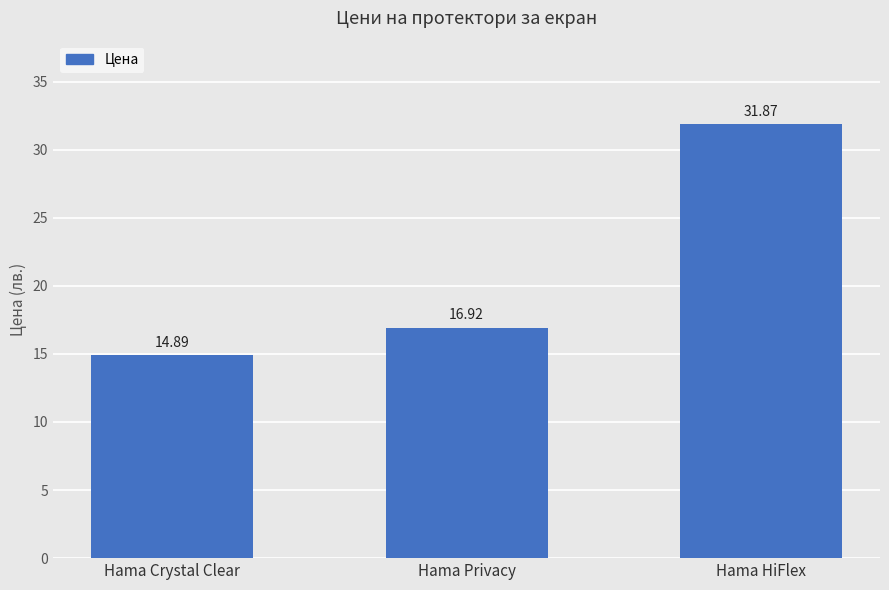

List the labels in order of value, smallest first.

Hama Crystal Clear, Hama Privacy, Hama HiFlex